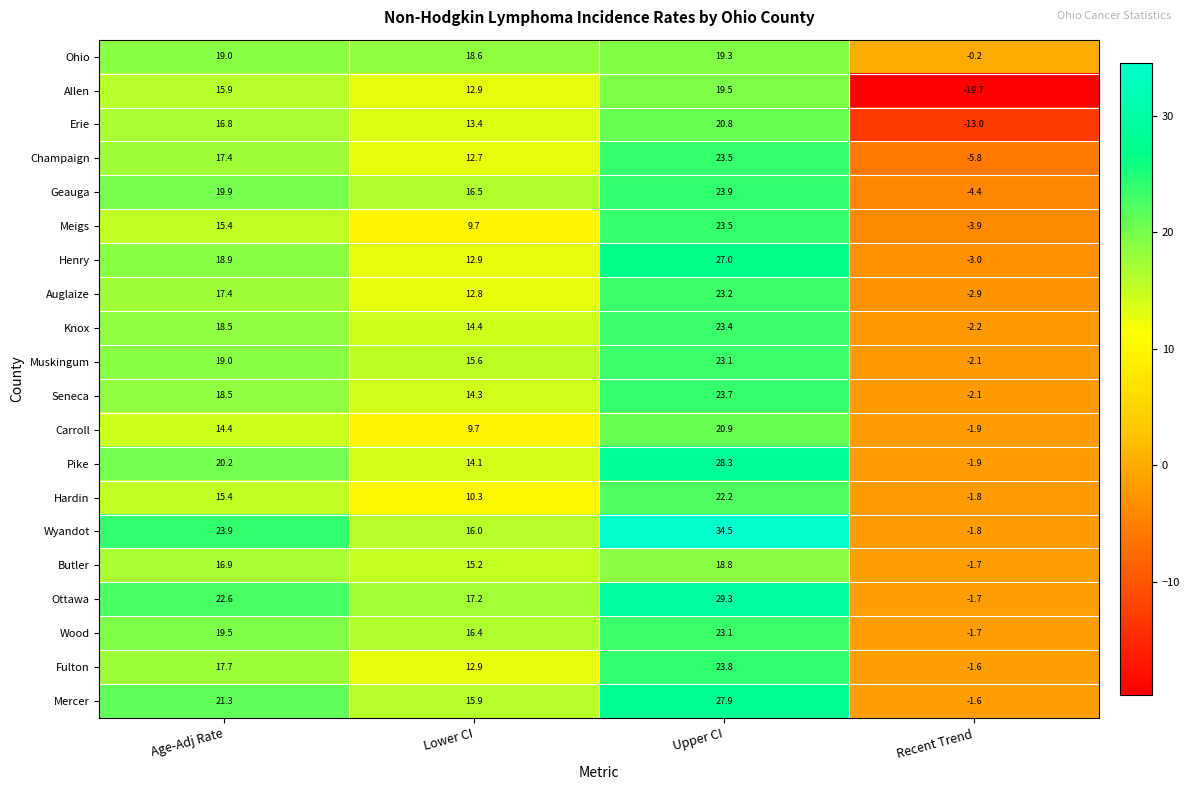

True or false: Allen has a value of 6.9 at Age-Adj Rate.

False